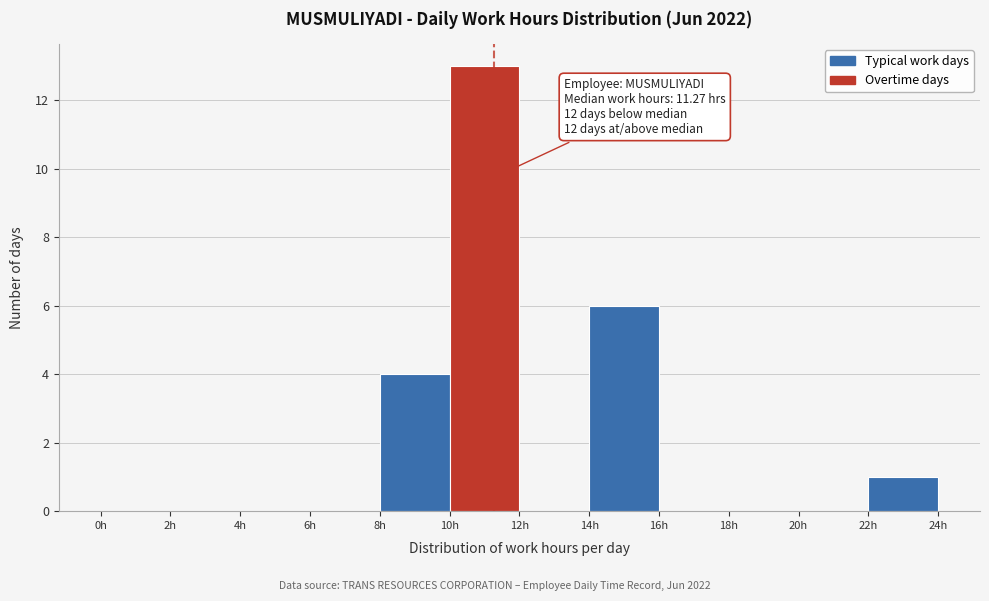

Which range on the x-axis has the tallest bar?

10 to 12